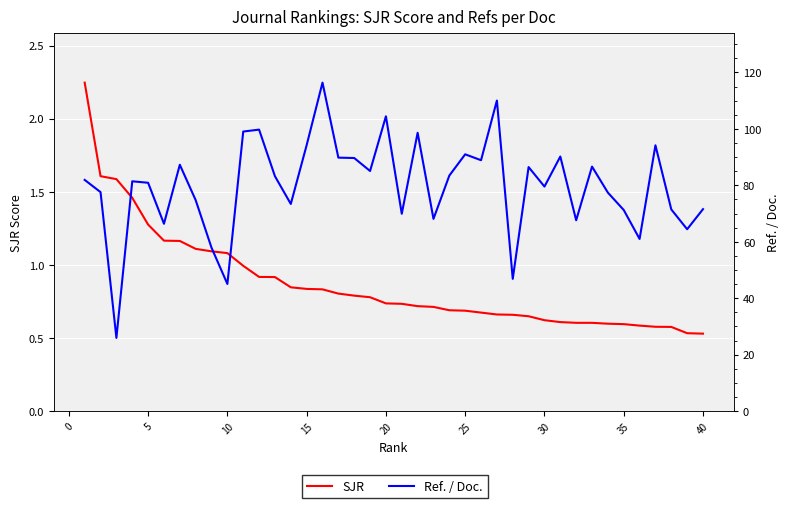

True or false: Ref. / Doc. and SJR cross at least once.

False